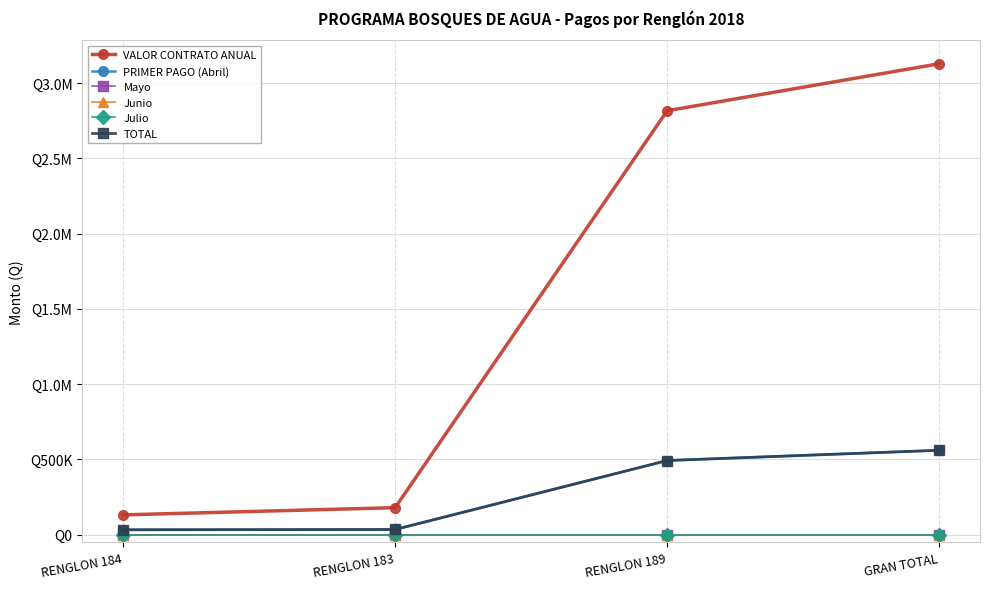

Does the chart display data point markers on the line(s)?

Yes